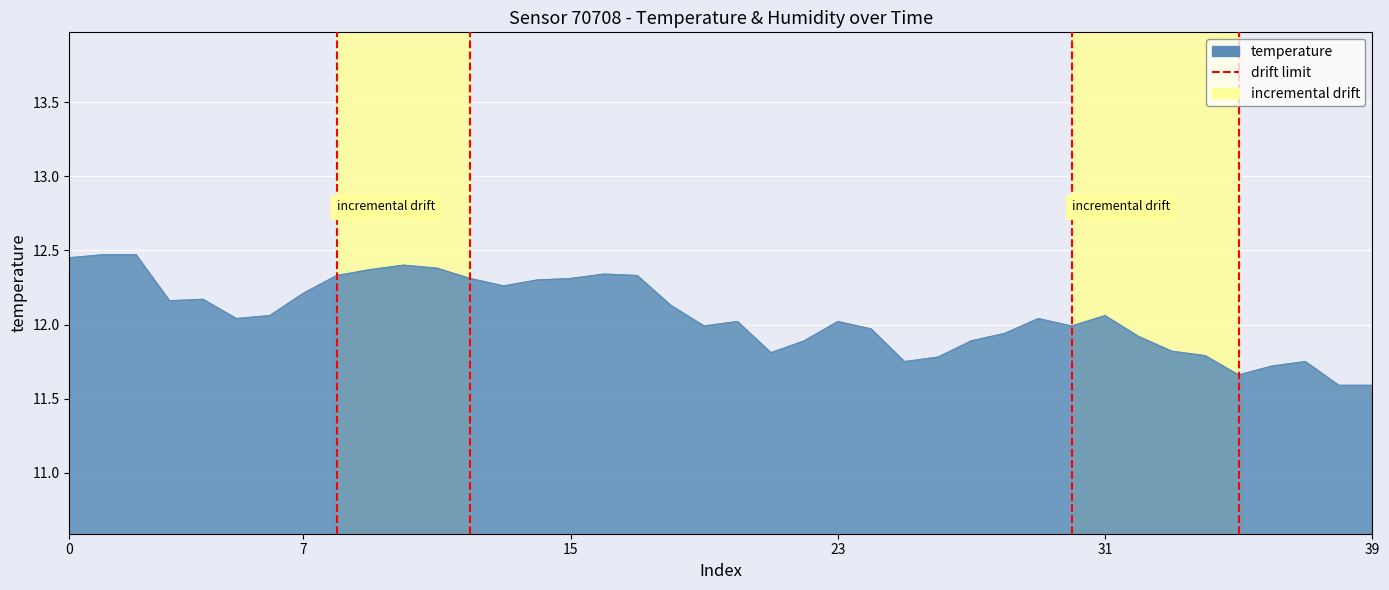

What is the greatest value displayed?

12.5